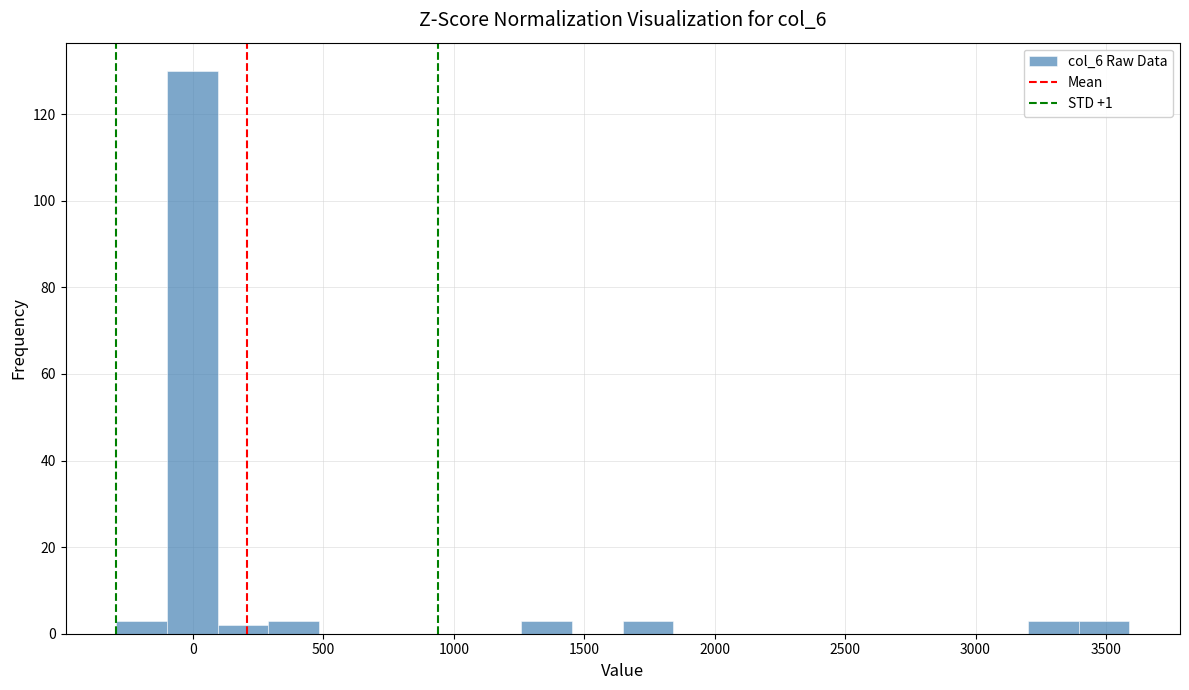

Around what value on the x-axis is the tallest bar? Give the approximate position of its centre, as read against the axis.

0